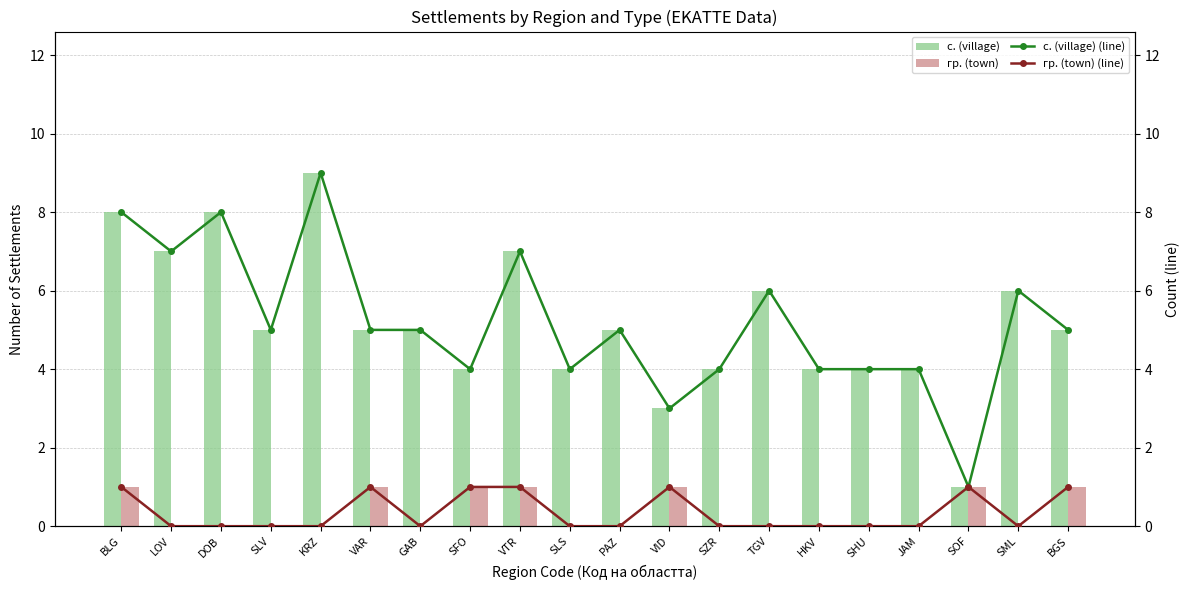

At which label is гр. (town) closest to 0?

LOV